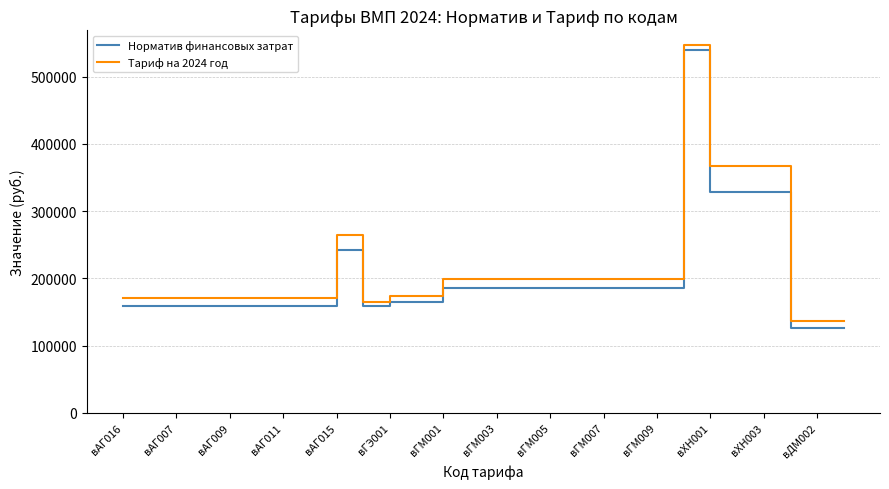

Which series has the widest spread of values?

Норматив финансовых затрат